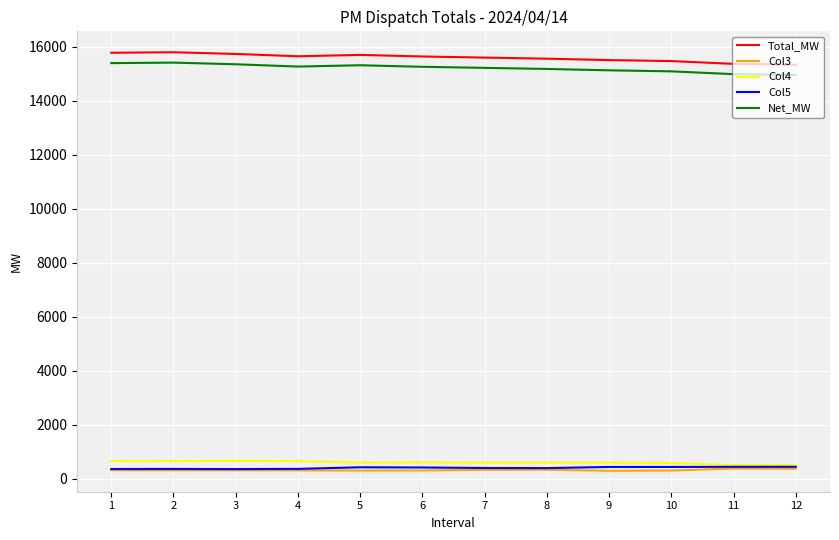

What is the lowest value of the Net_MW series?

14958.2